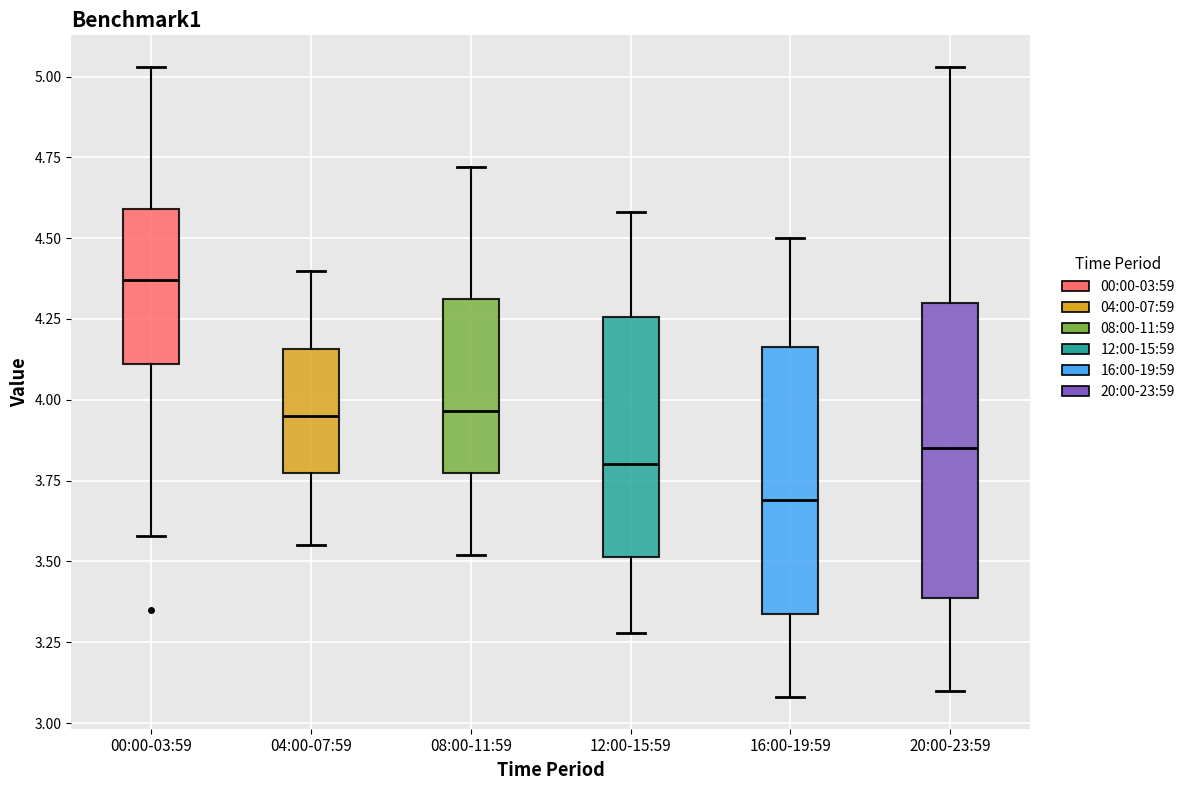

Which box is the tallest, from its lower edge to its upper edge?

20:00-23:59